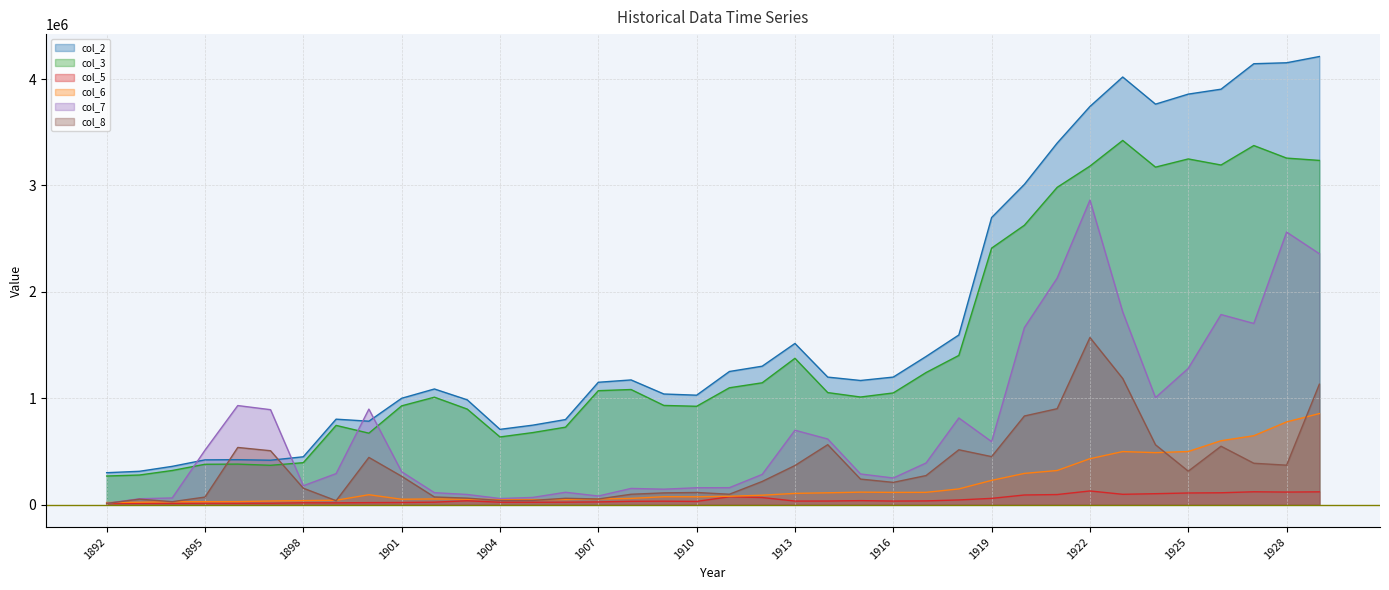

How many distinct data groups are displayed?

6